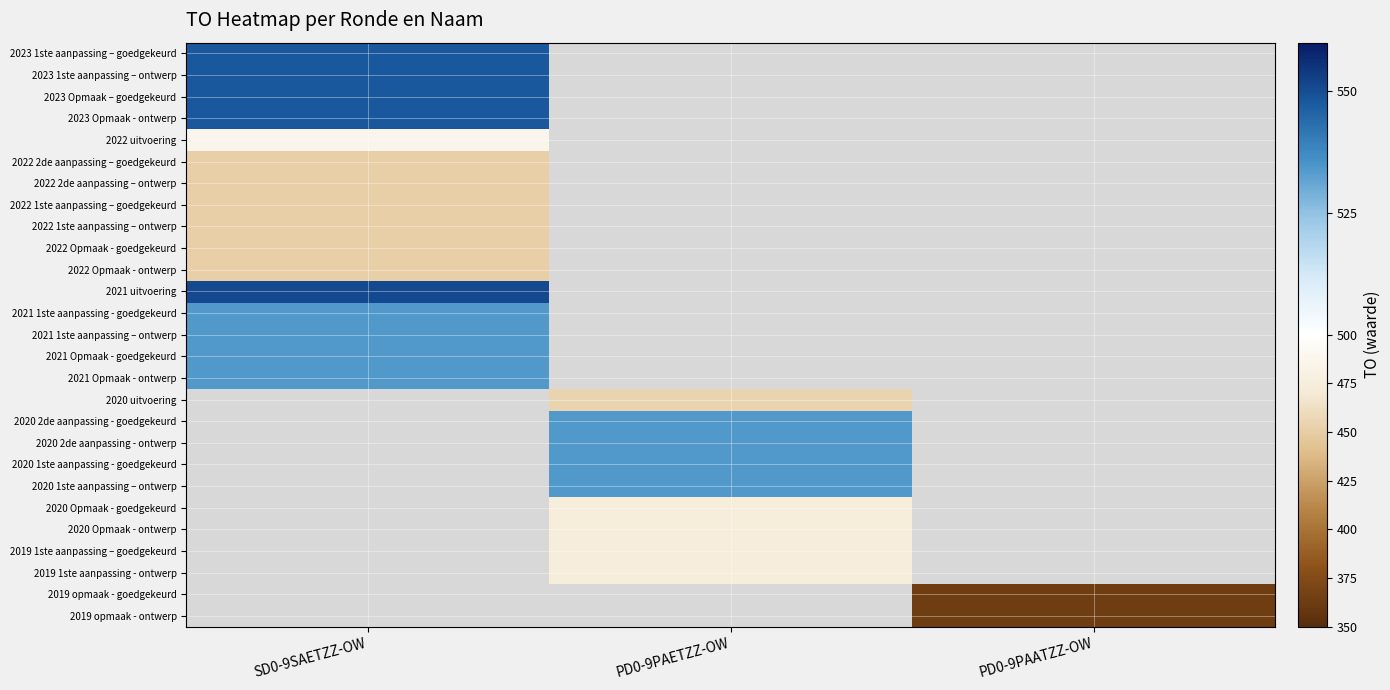

Which series has the largest range (max minus min)?

2023 1ste aanpassing – goedgekeurd